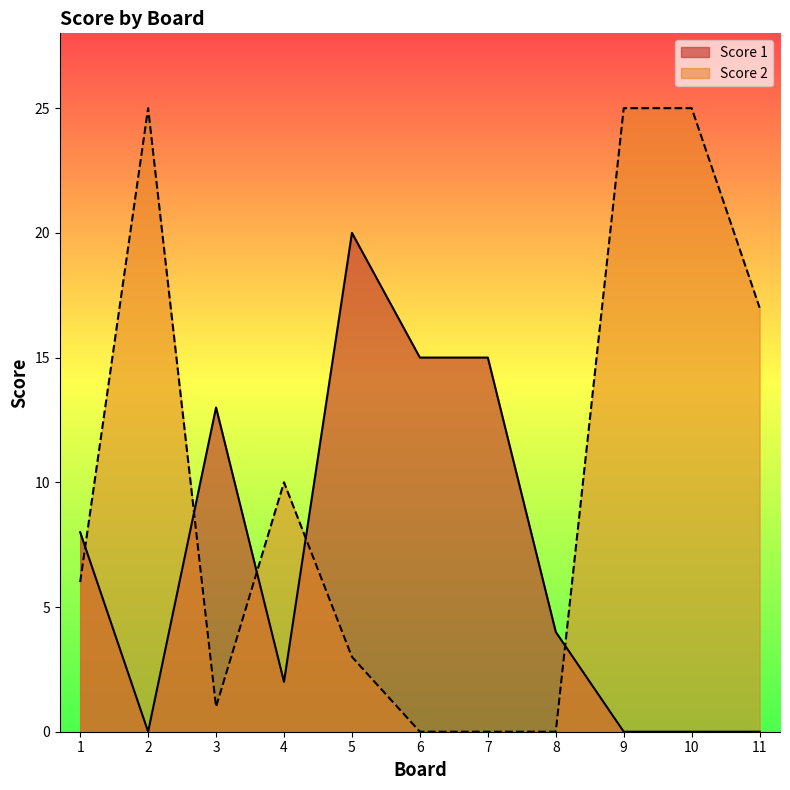

At 8, list the series in order from smallest to largest.

Score 2, Score 1